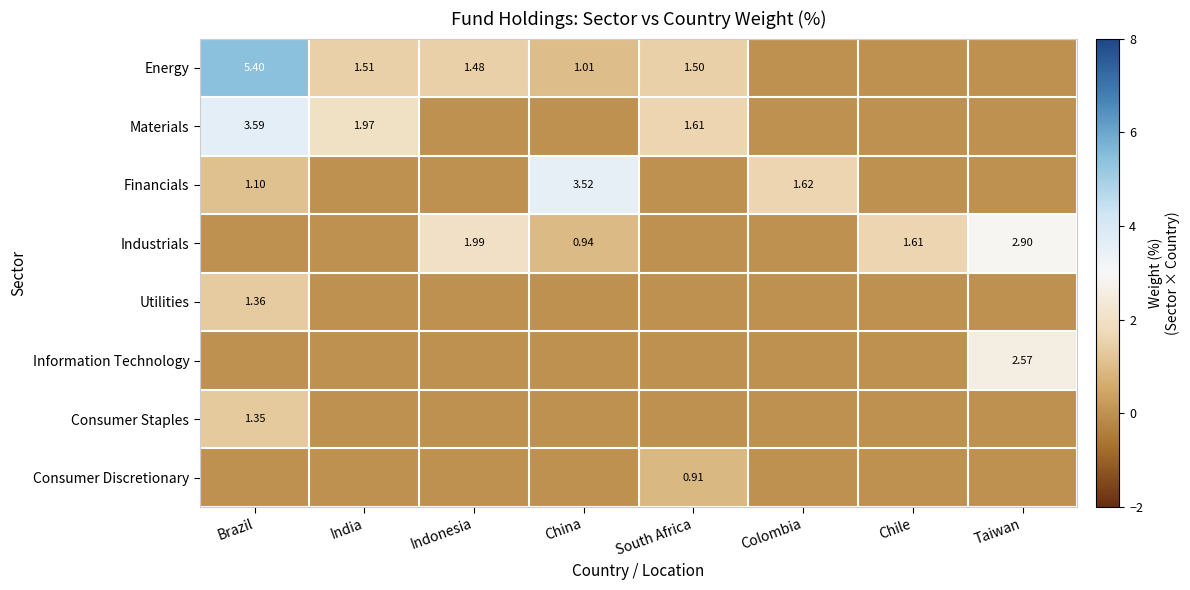

Is the value of Consumer Discretionary at Colombia greater than the value of Industrials at India?

No